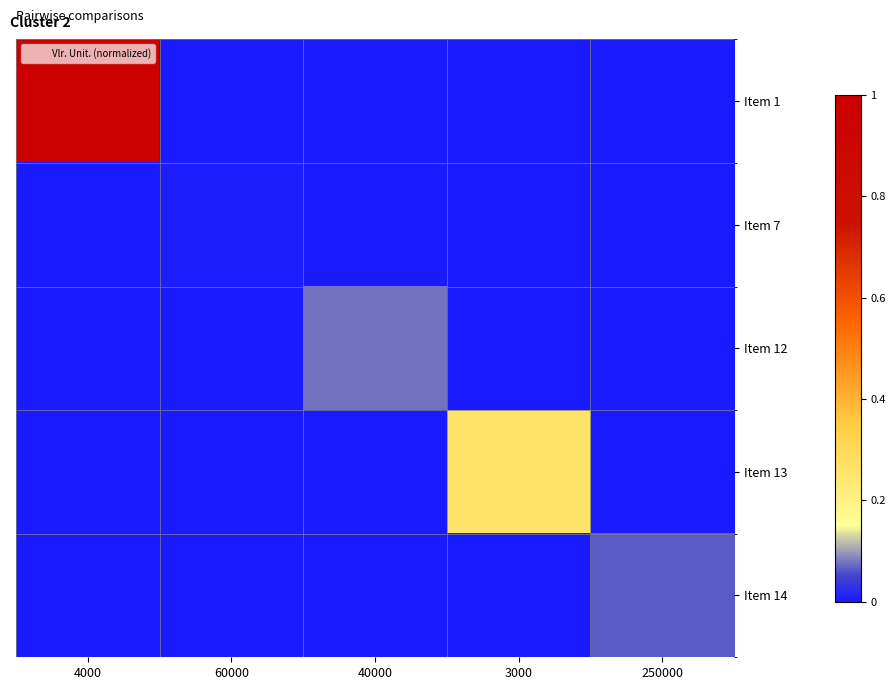

Which series has the largest range (max minus min)?

Item 1